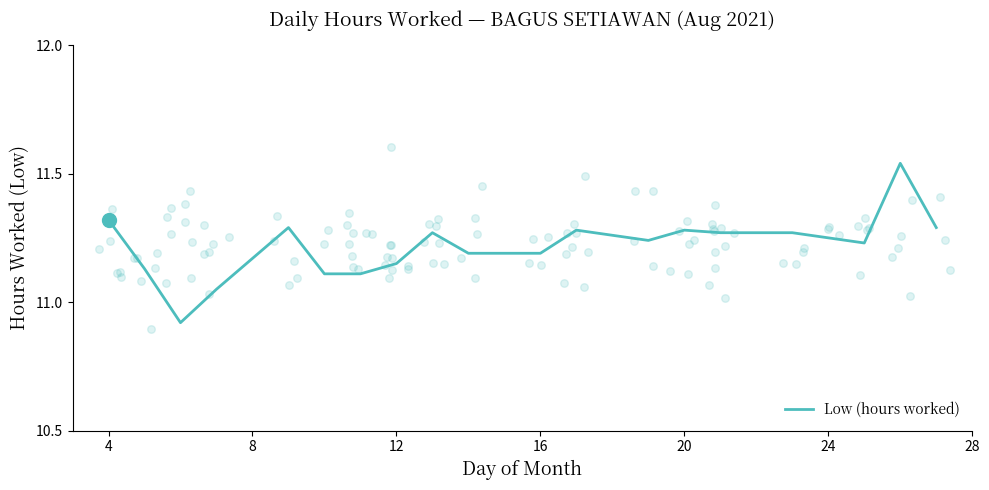

Between 12 and 20, which is larger?

20